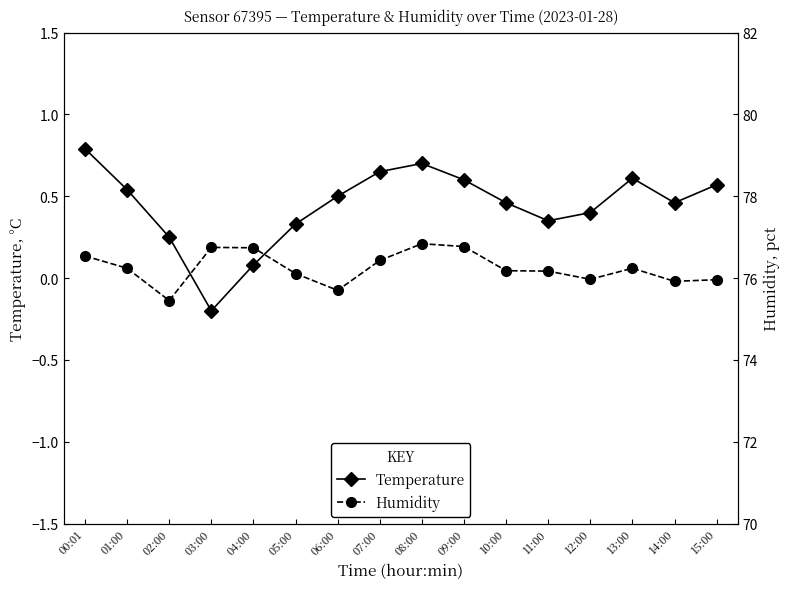

Where is the first local minimum for Humidity?

02:00